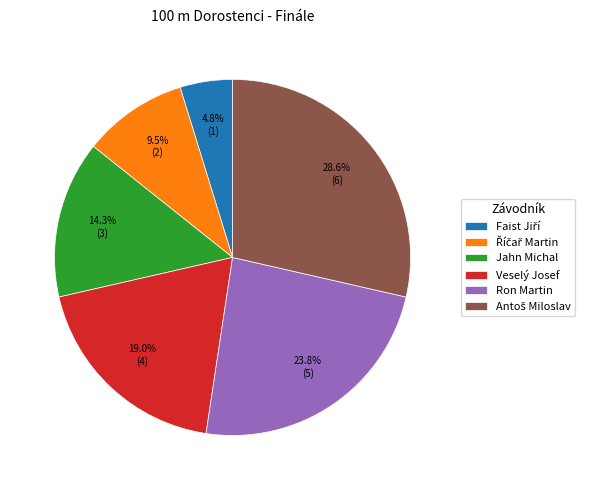

Does Veselý Josef represent more than half of the total?

No